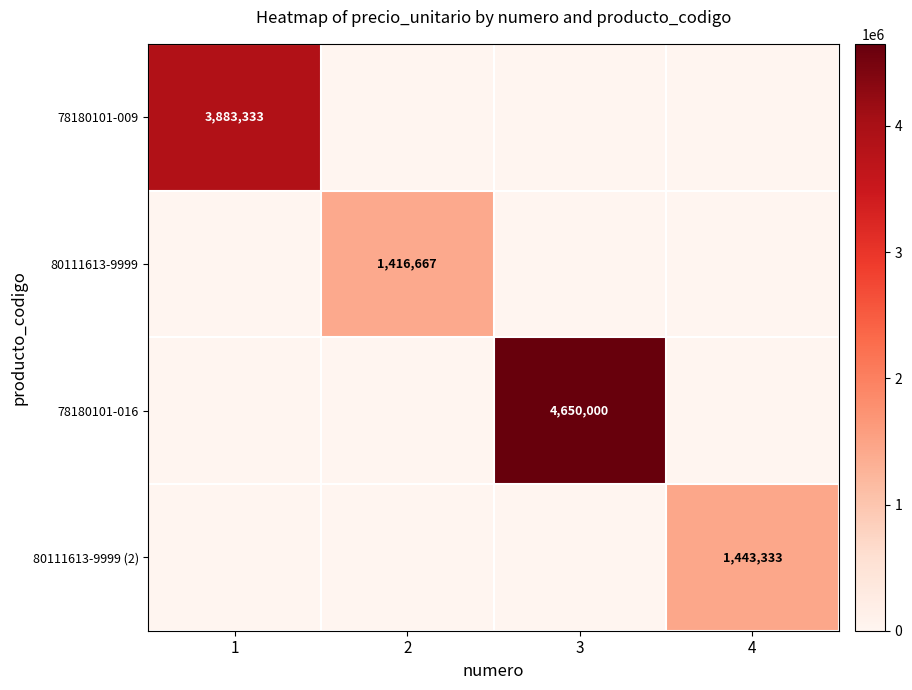

The 78180101-016 series shows 8011290.4 at 3. True or false?

False